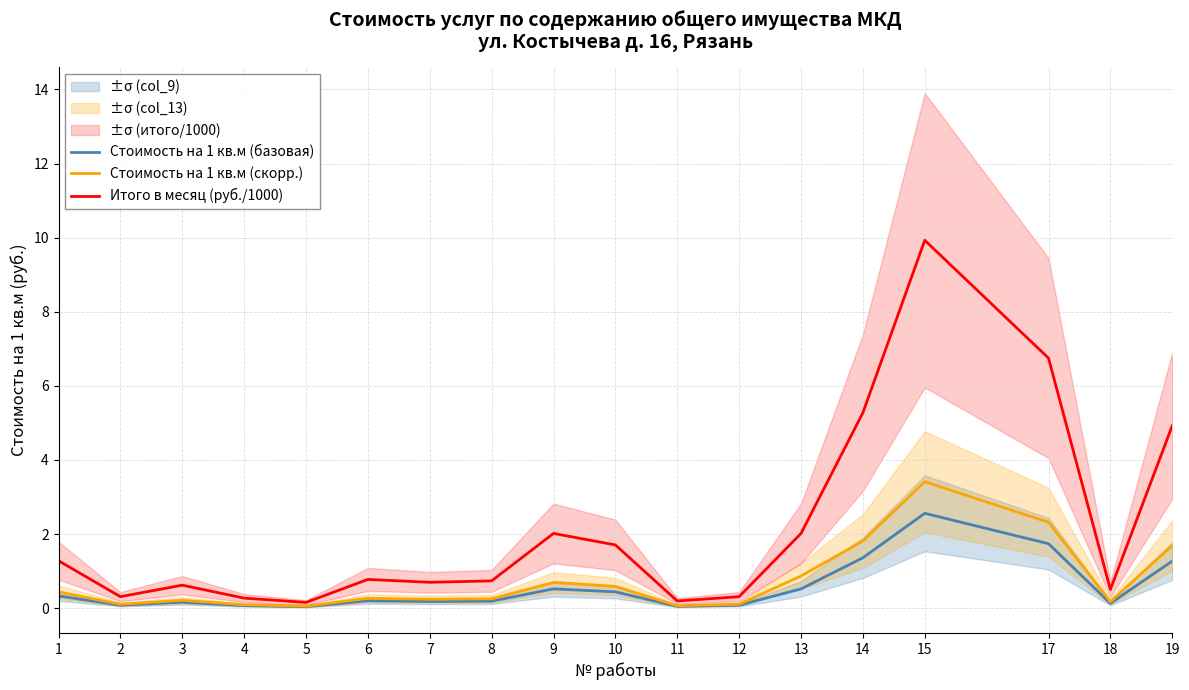

What is the maximum value shown in the chart?

9.9